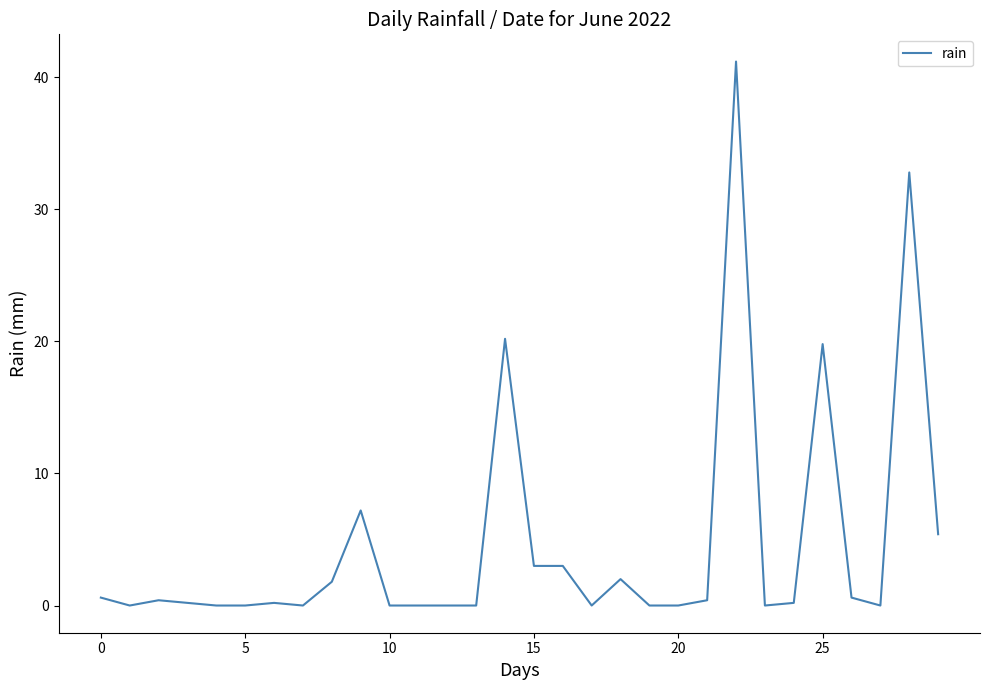

What is the greatest value displayed?

41.2